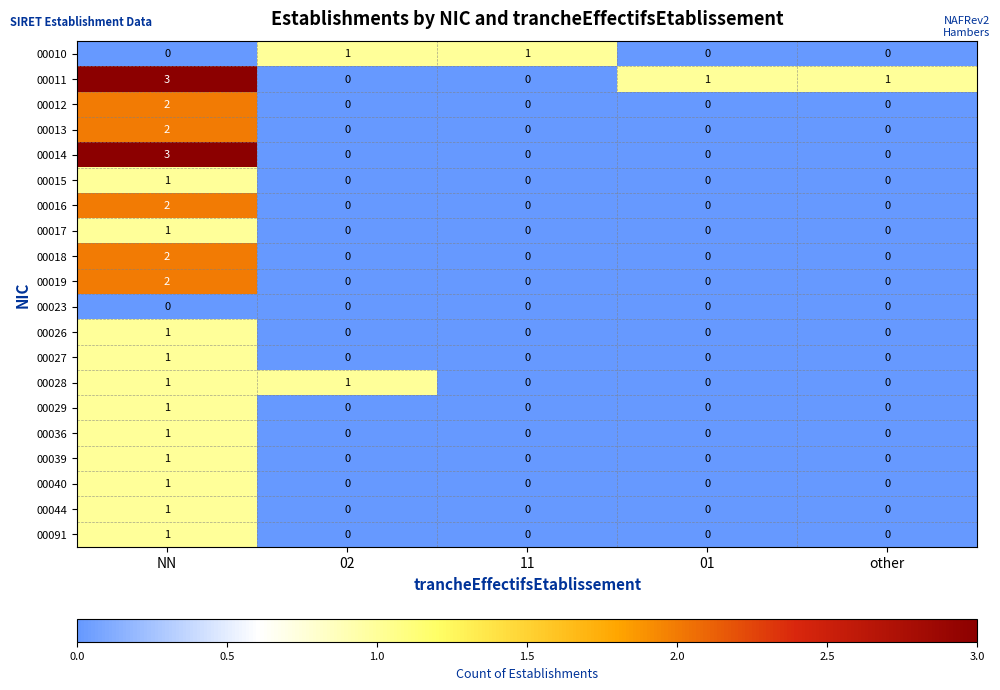

Which series has the largest total across all categories?

00011